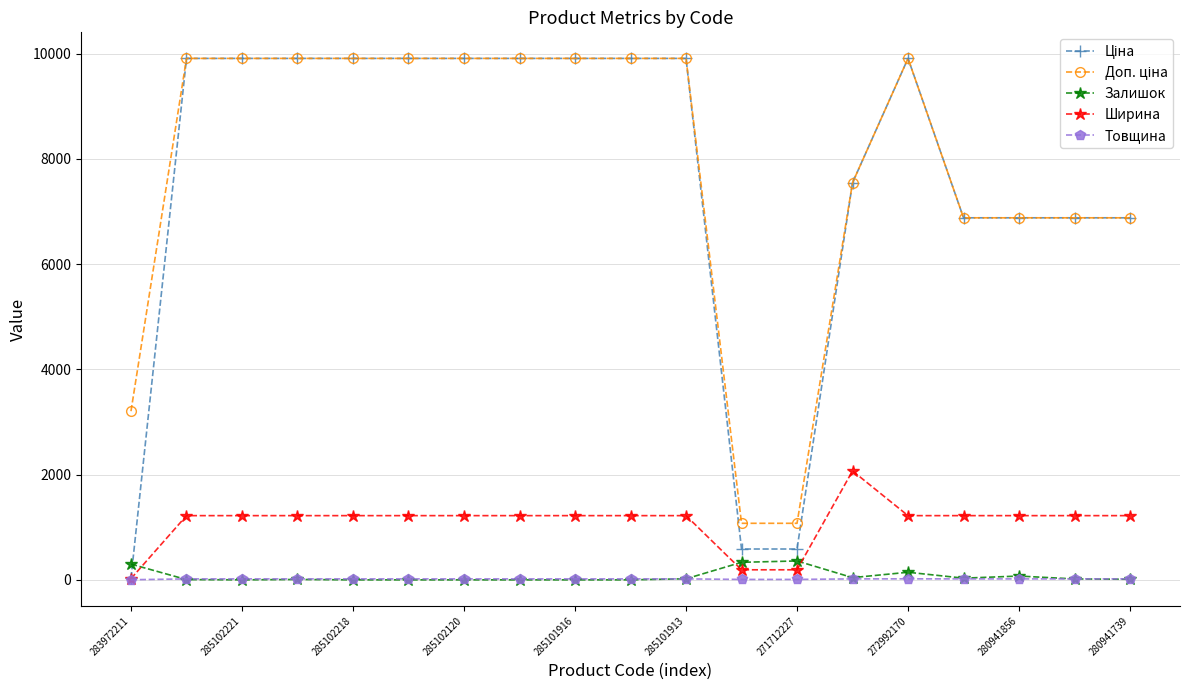

What is the maximum value for Залишок?

359.0